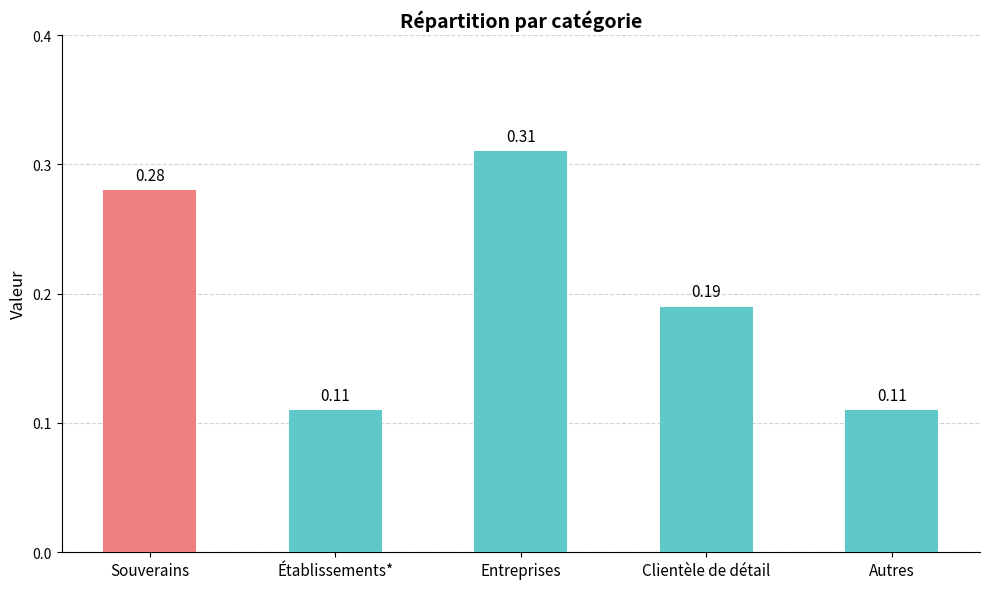

Is it true that the value at Établissements* is 0.2?

False